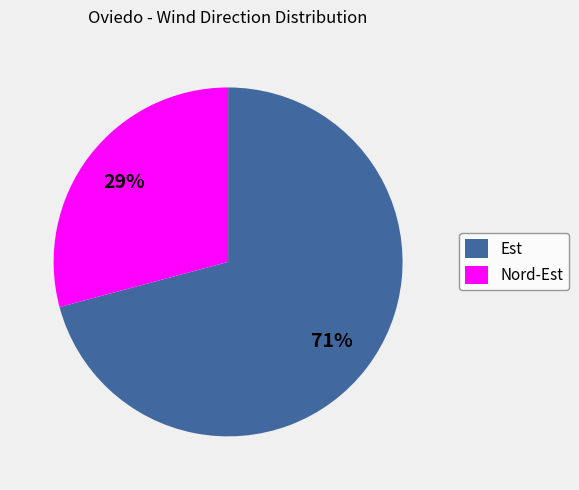

True or false: Nord-Est accounts for 23% of the total.

False